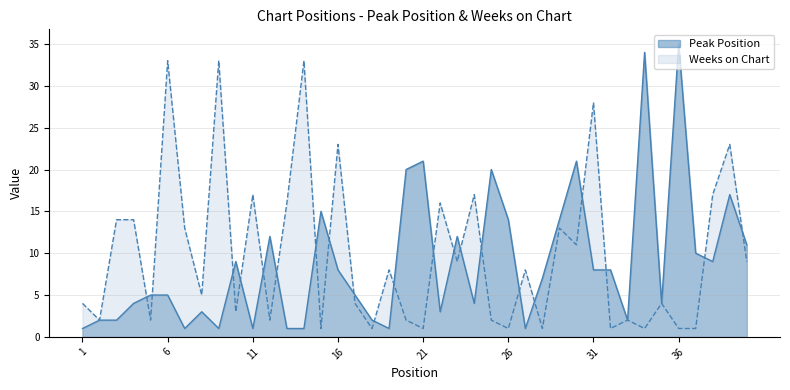

How many values in the Peak Position series are below 7?

20